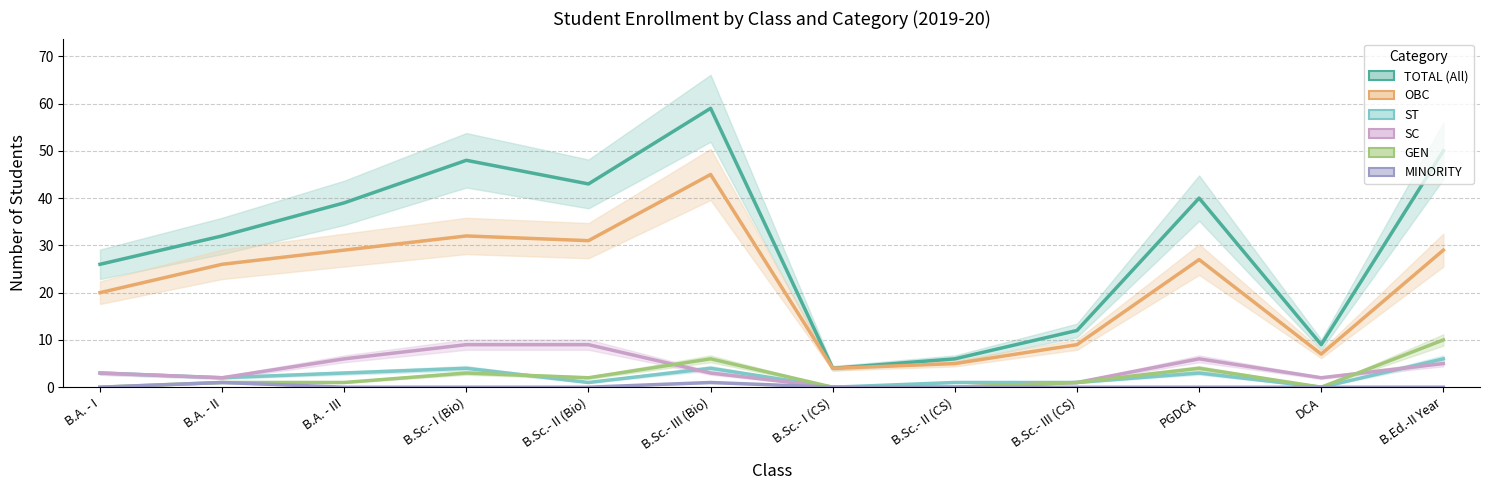

What is the sum of all MINORITY values?

2